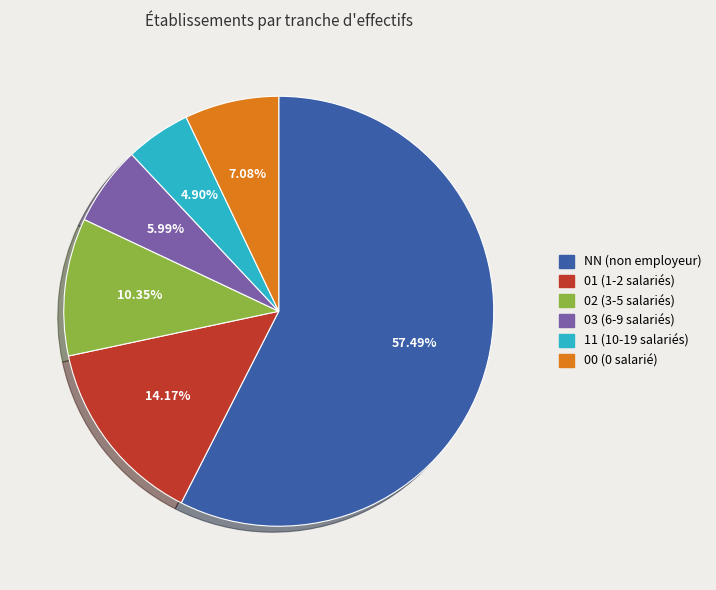

How many slices are in this pie chart?

6